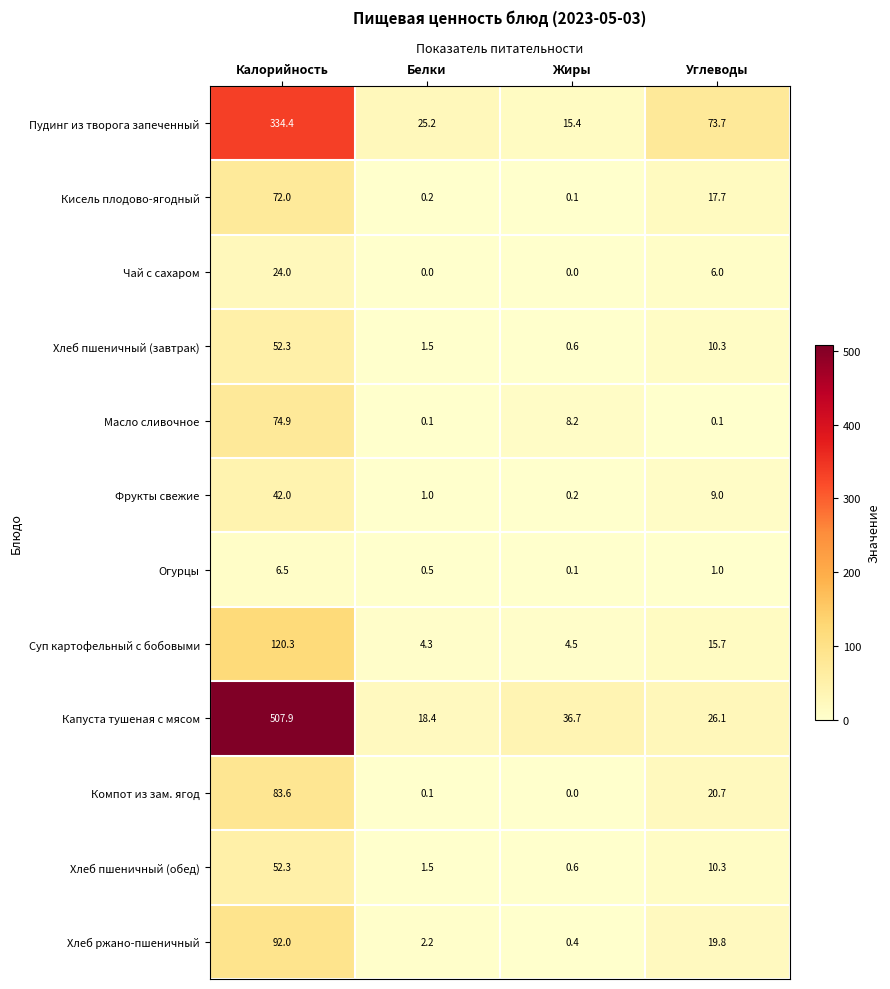

How many data points in Хлеб пшеничный (обед) are less than 10?

2